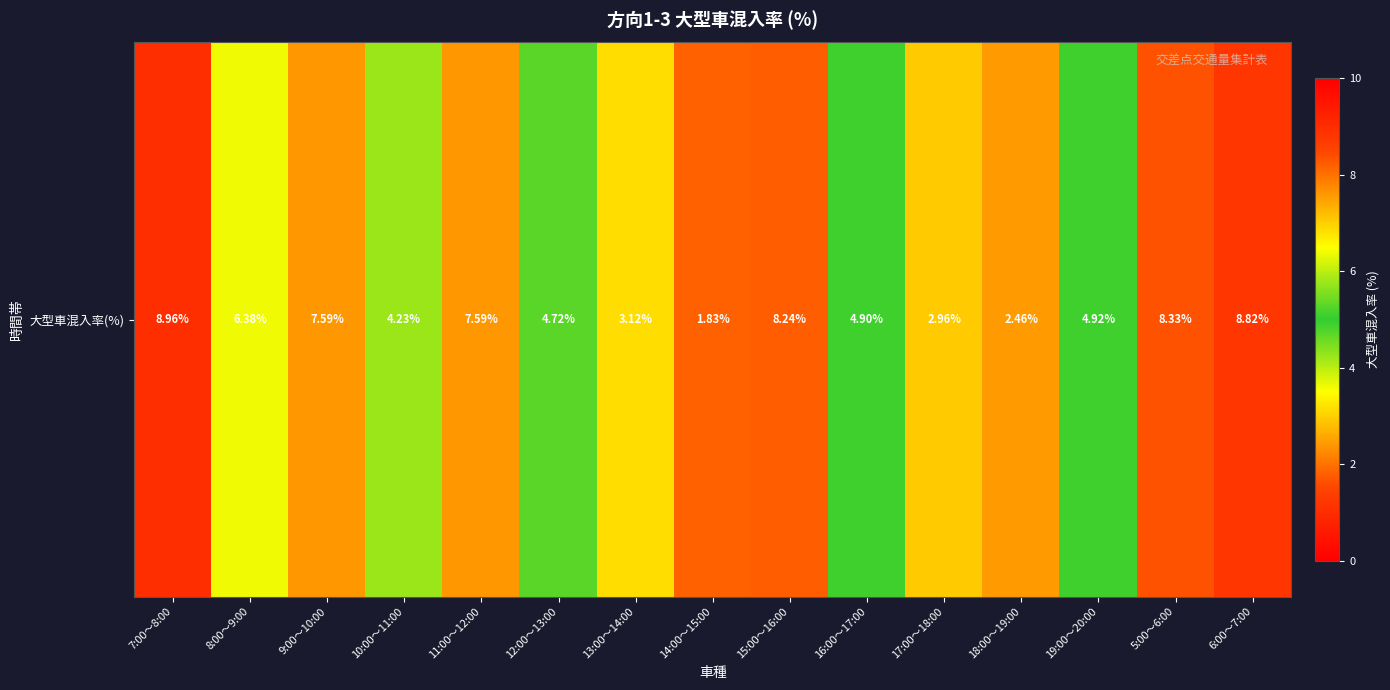

What is the sum of the values at 5:00～6:00 and 7:00～8:00?

17.3